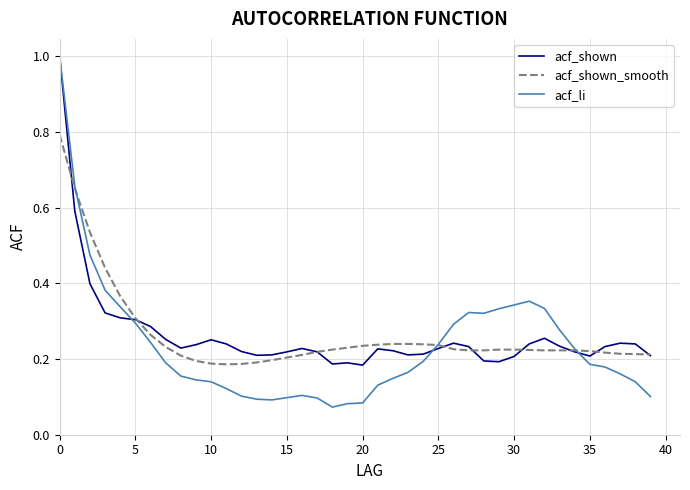

Which series has the widest spread of values?

acf_li